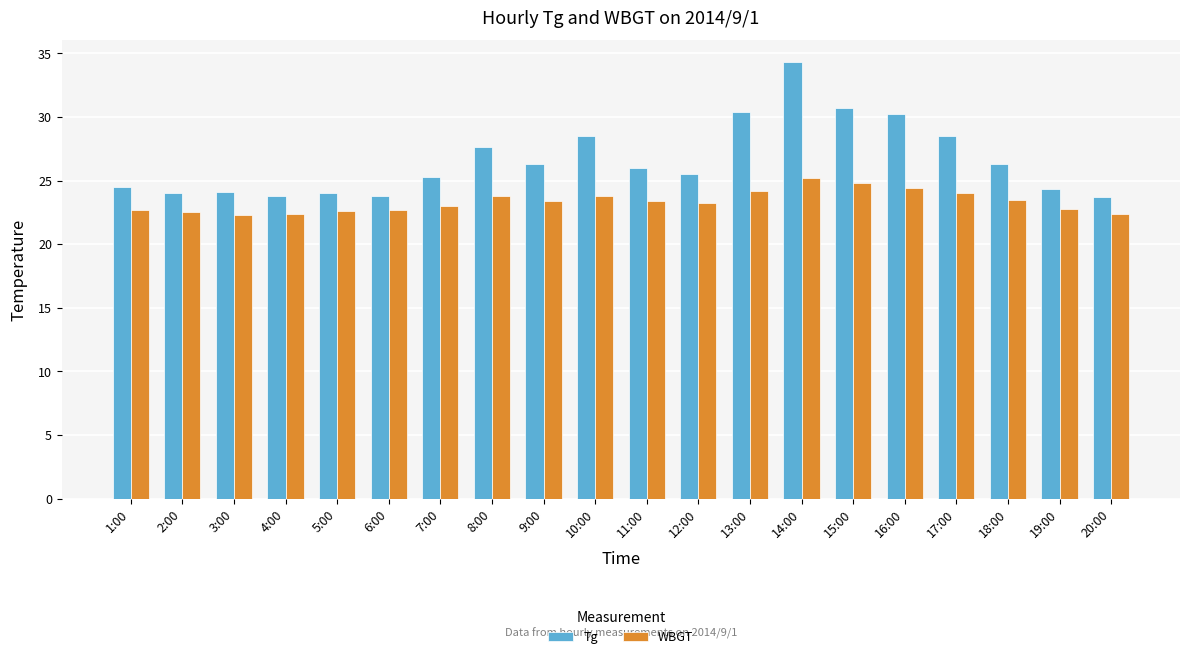

What is the average value of the Tg series?

26.6